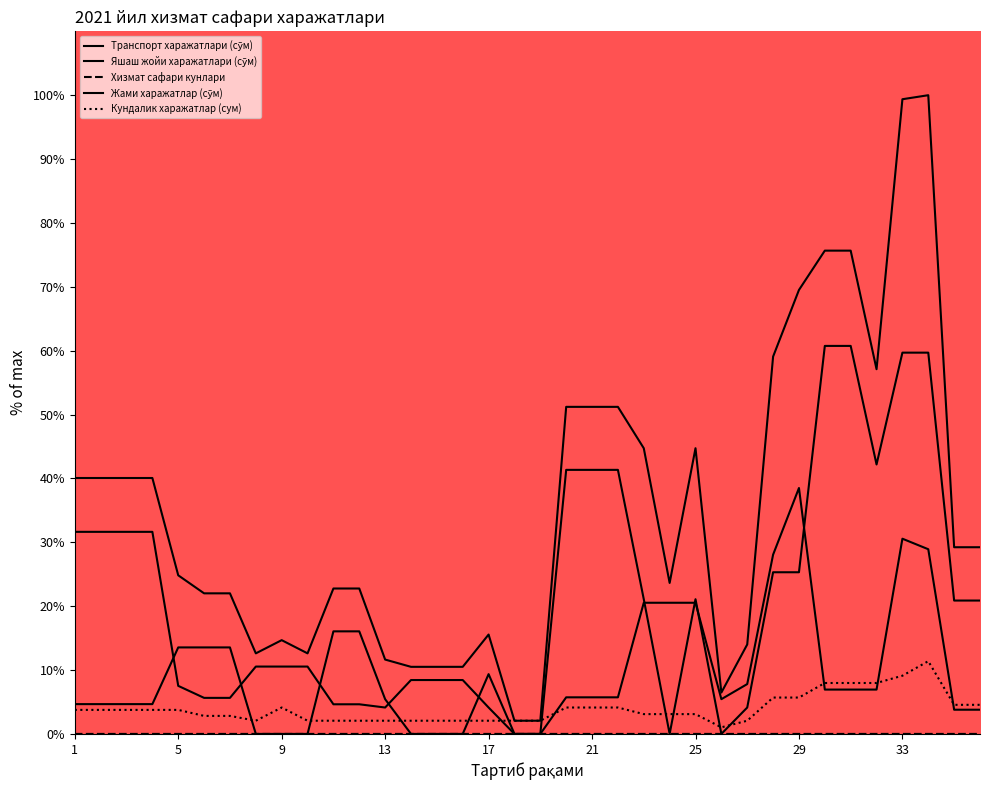

True or false: Яшаш жойи харажатлари (сўм) and Жами харажатлар (сўм) intersect in this chart.

False